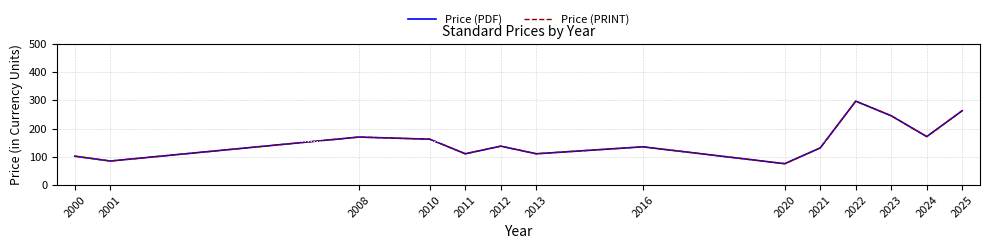

How many lines are shown in the chart?

2